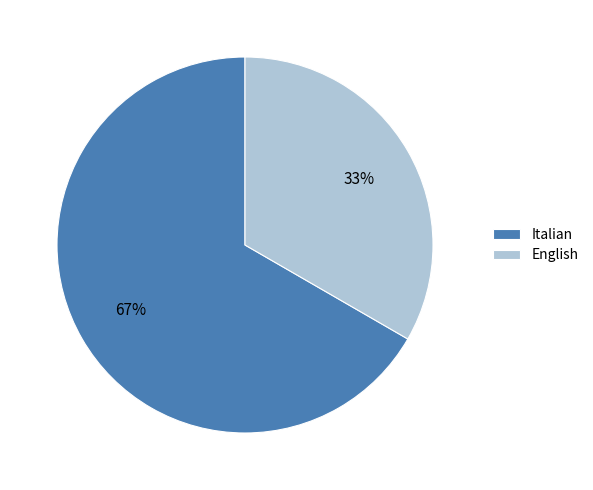

To the nearest percent, what is the average slice percentage?

50%